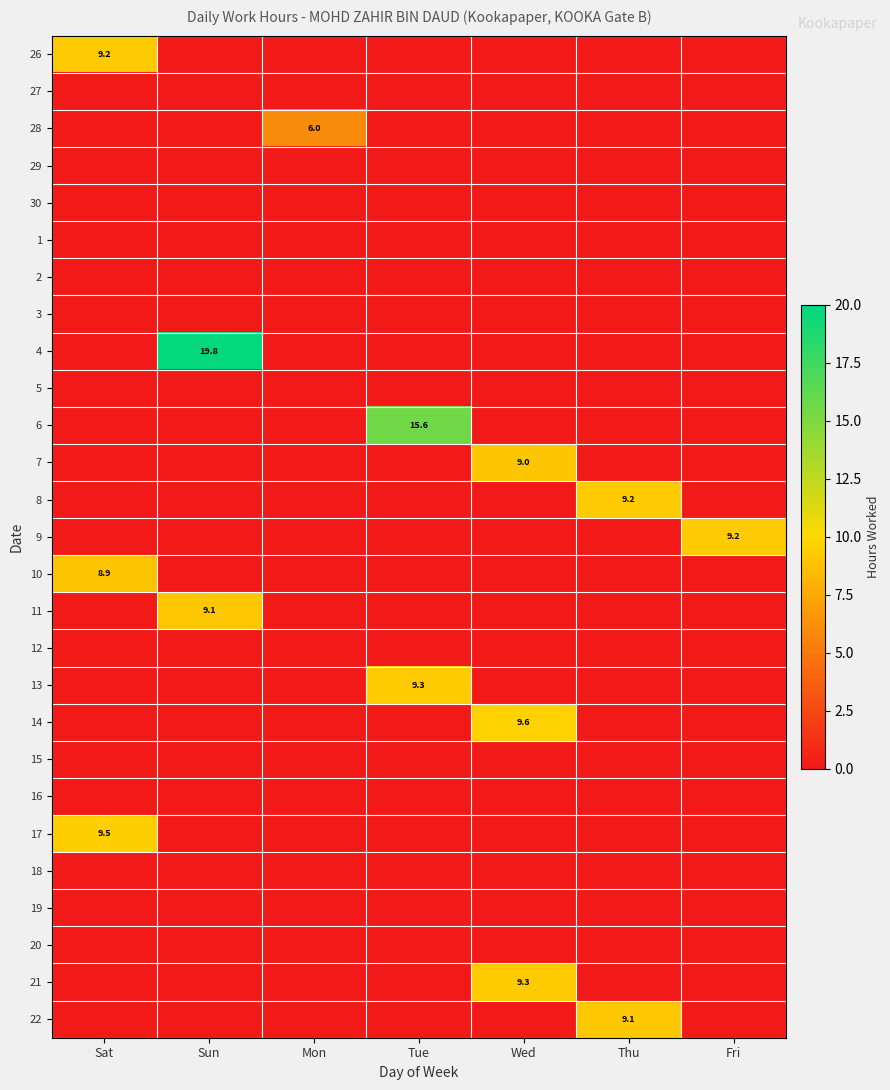

Is it true that 10 equals 15.9 at Sat?

False